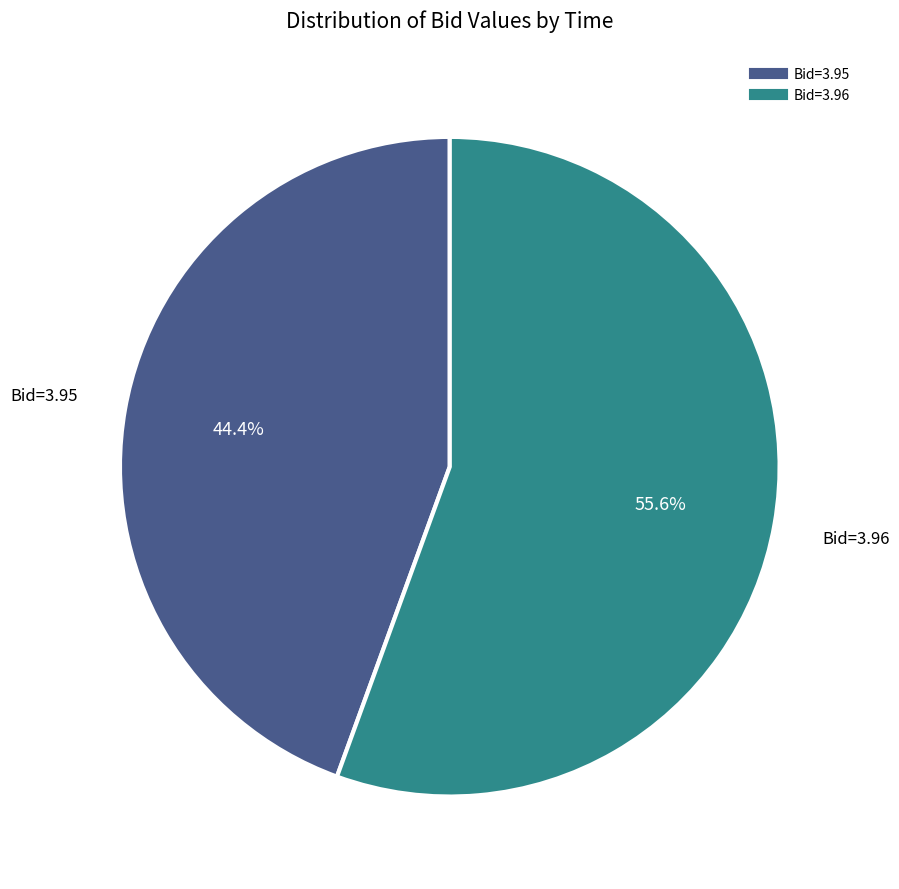

Does any single category account for the majority?

Yes